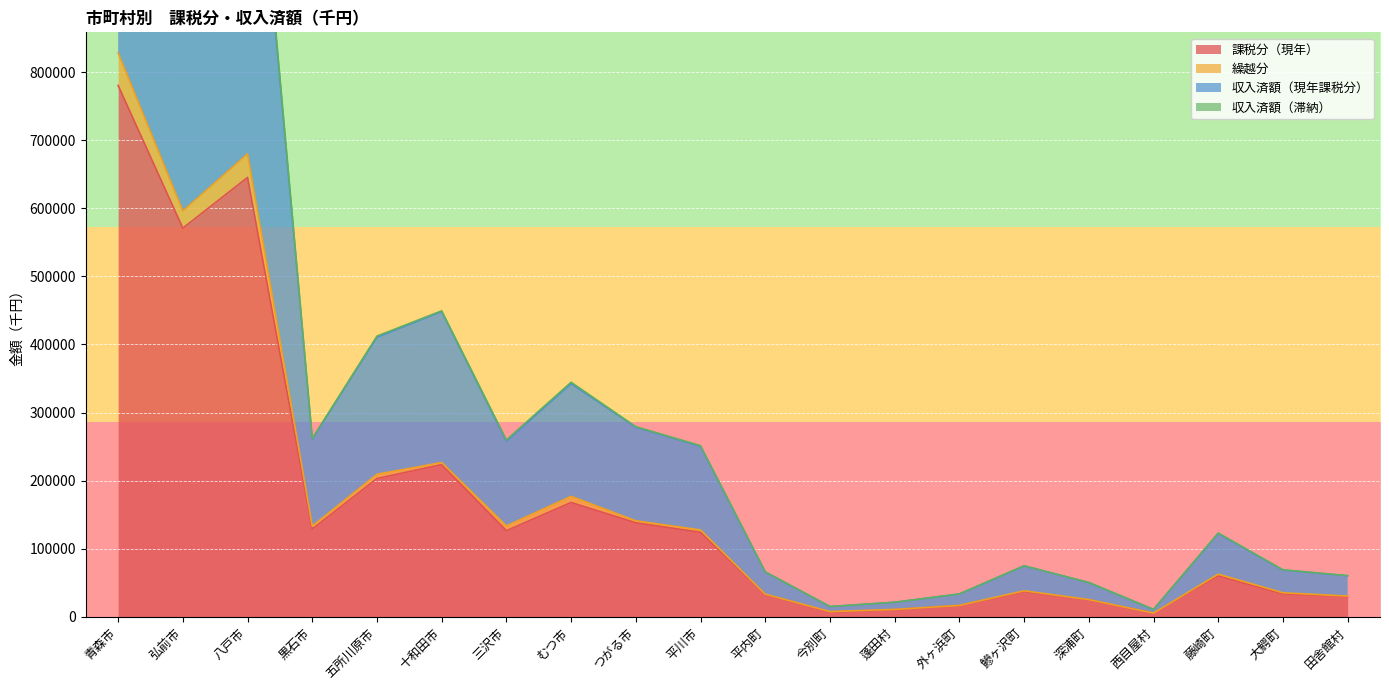

True or false: 収入済額（現年課税分） has more than 1 interior local peaks.

True